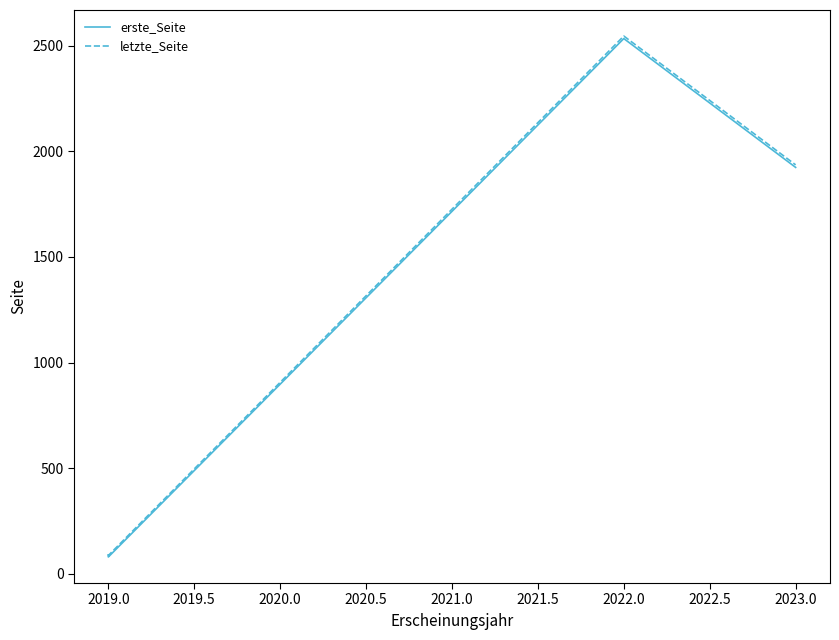

Which label corresponds to the smallest value in the chart?

2019.0